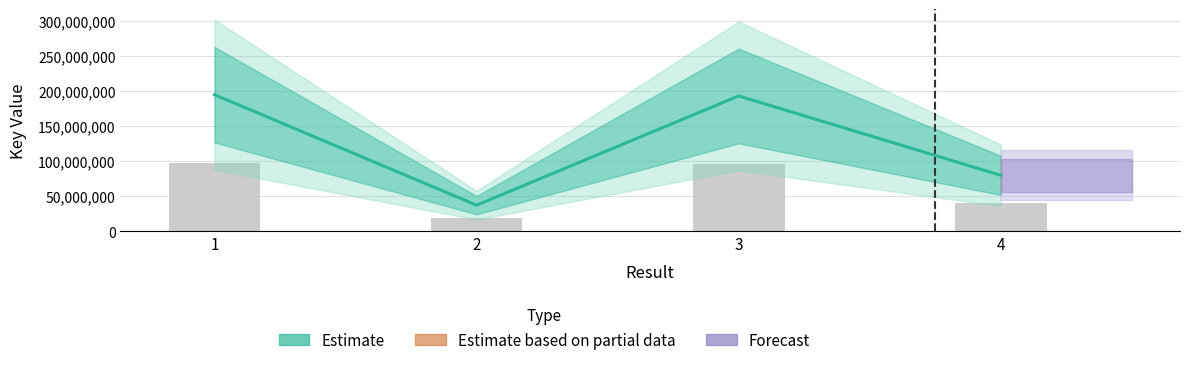

At which category does the chart reach its peak across all series?

1